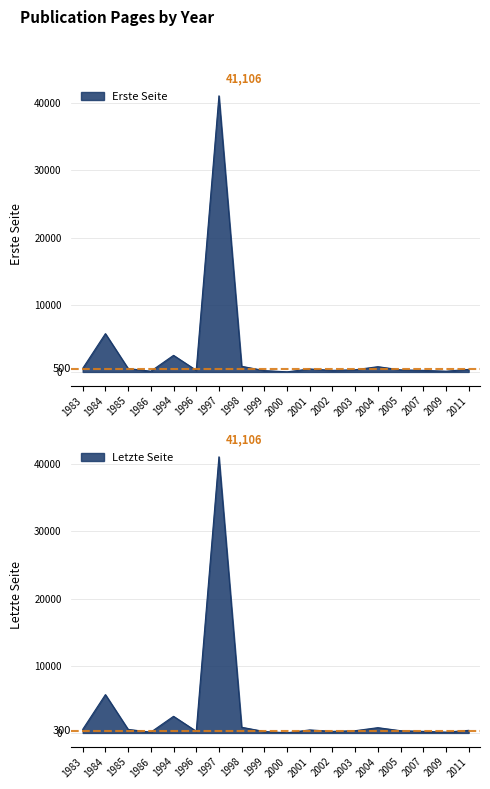

In Erste Seite, how many points are higher than both neighbors (excluding endpoints)?

10